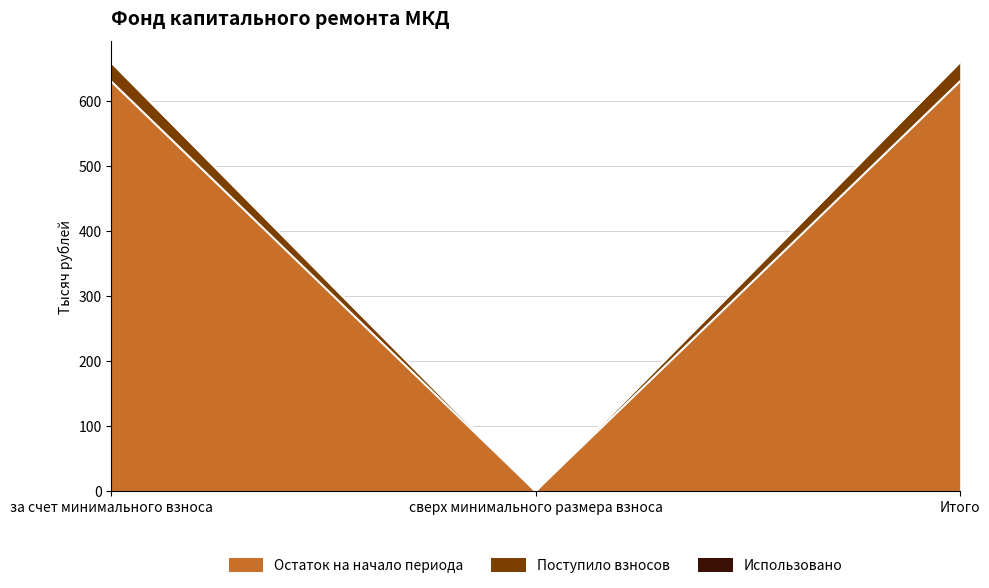

How many data points in Остаток на начало периода are less than 629?

1